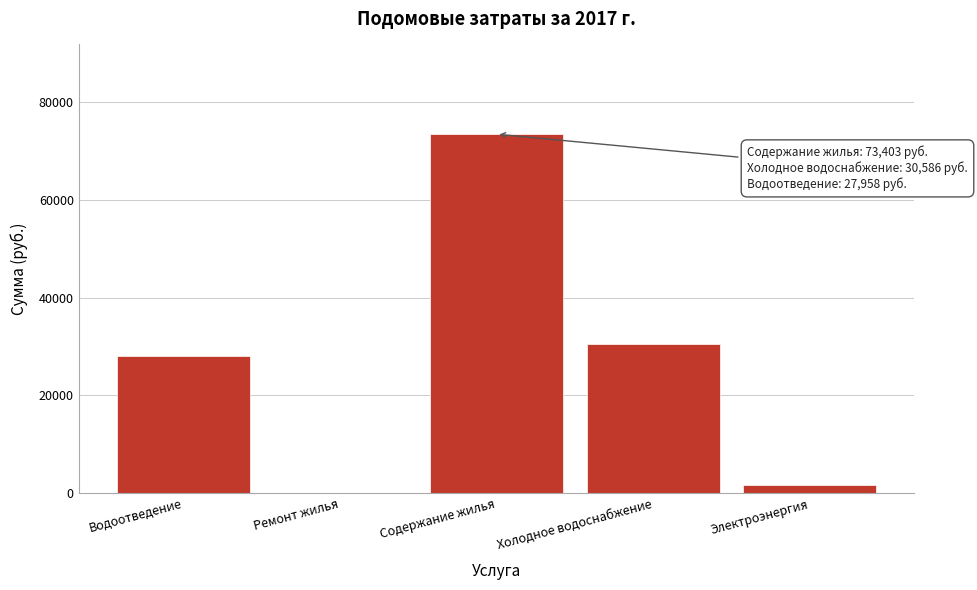

Between Содержание жилья and Холодное водоснабжение, which is larger?

Содержание жилья